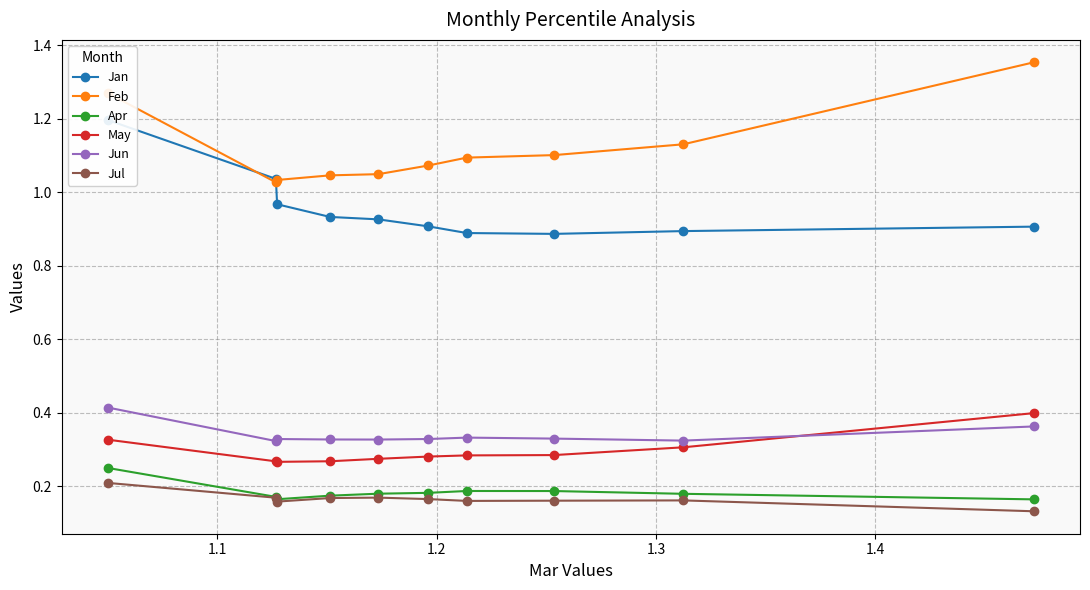

Count the Apr values in the range 0 to 1.

10